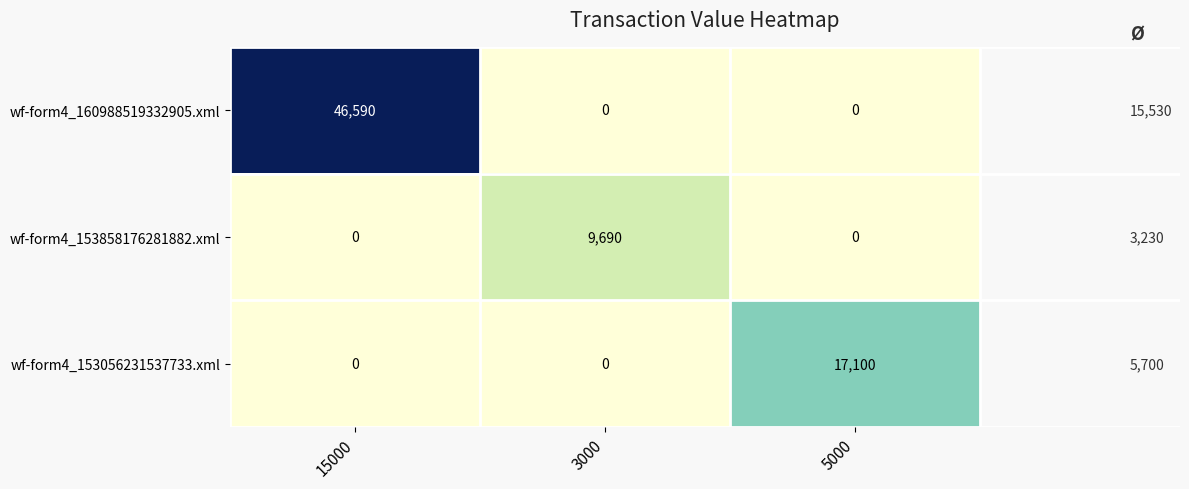

How many positive values does the wf-form4_160988519332905.xml series have?

1